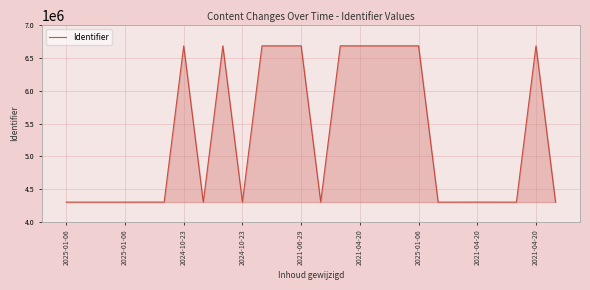

True or false: there are more than 0 points higher than both neighbors.

True